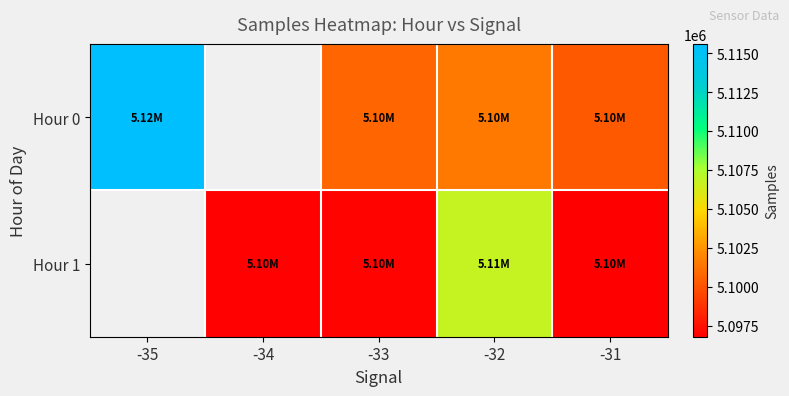

At how many categories does at least one series exceed 5106712?

2